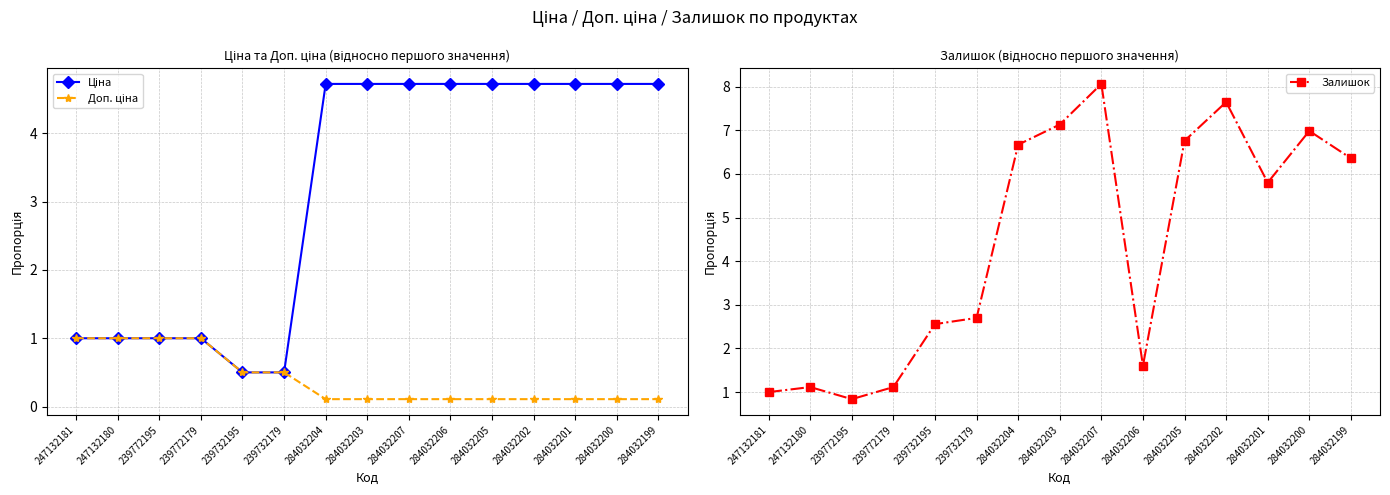

What is the difference between the second highest and second lowest values in the Залишок series?

6.6